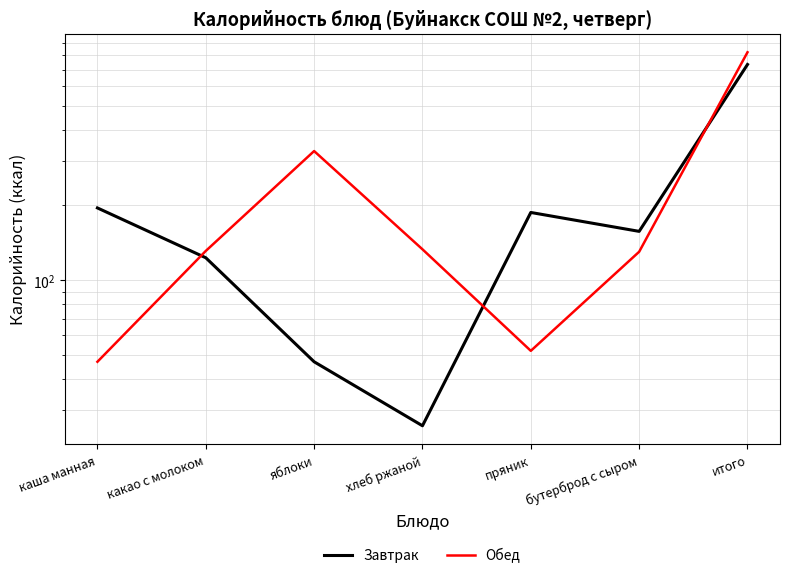

What is the difference between the highest and lowest values at пряник?

135